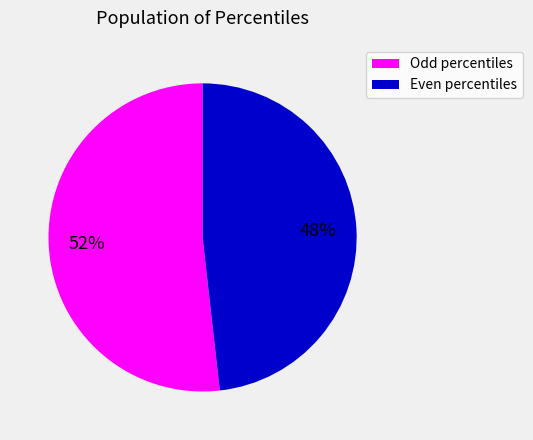

To the nearest percent, what is the difference between the largest and smallest slice percentages?

4%